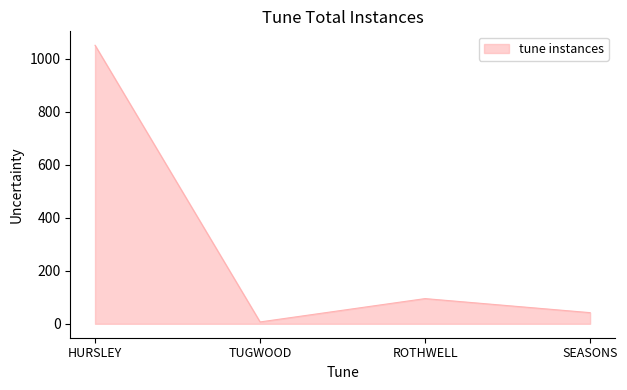

Rank the categories by value from lowest to highest.

TUGWOOD, SEASONS, ROTHWELL, HURSLEY